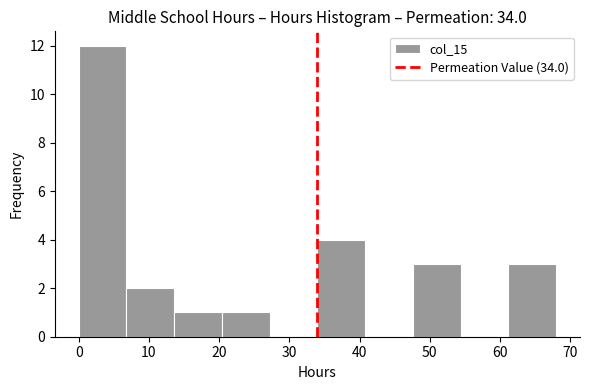

Which range on the x-axis has the tallest bar?

0.0 to 6.8